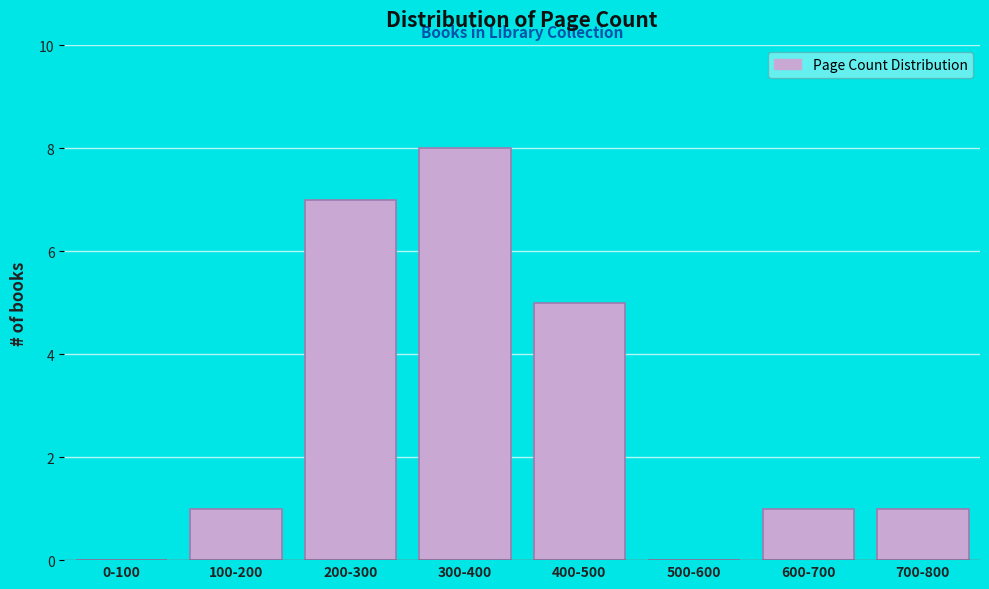

Reading left to right, transcribe all the data shown in this chart.

0-100=0	100-200=1	200-300=7	300-400=8	400-500=5	500-600=0	600-700=1	700-800=1